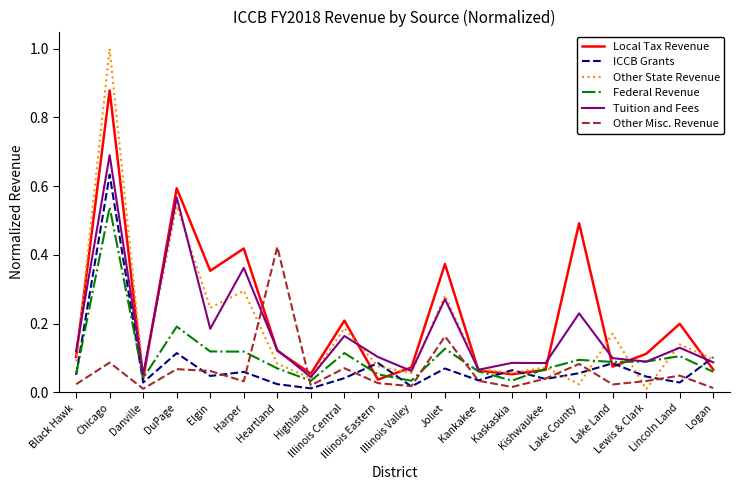

True or false: ICCB Grants has a value of 0.0 at Black Hawk.

False